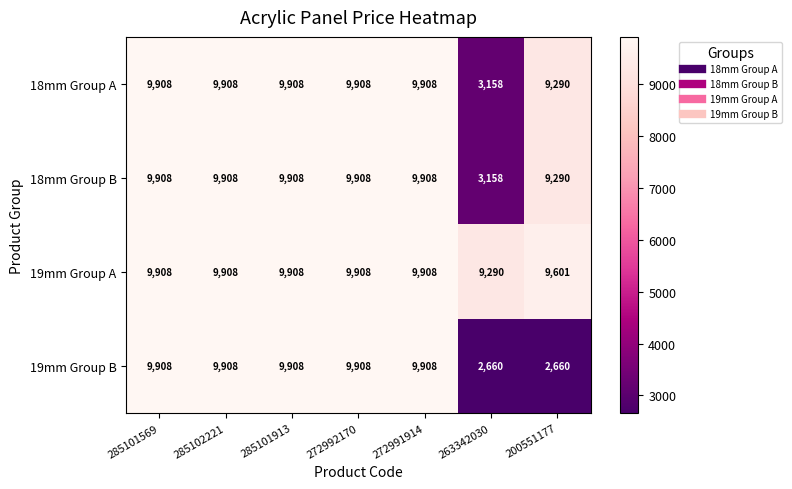

Which series has the largest total across all categories?

19mm Group A